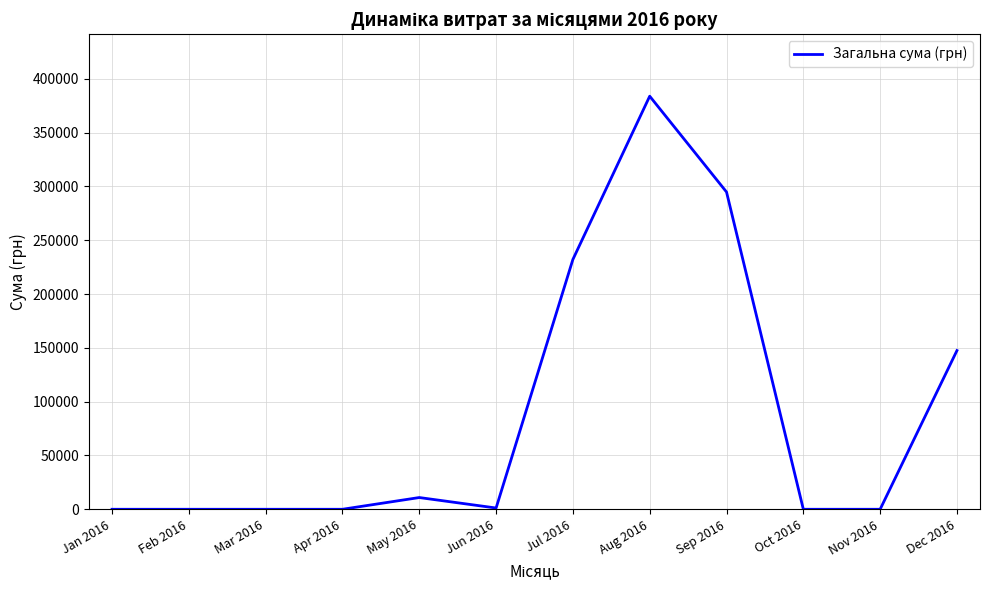

The value at Nov 2016 is -222857.1. True or false?

False